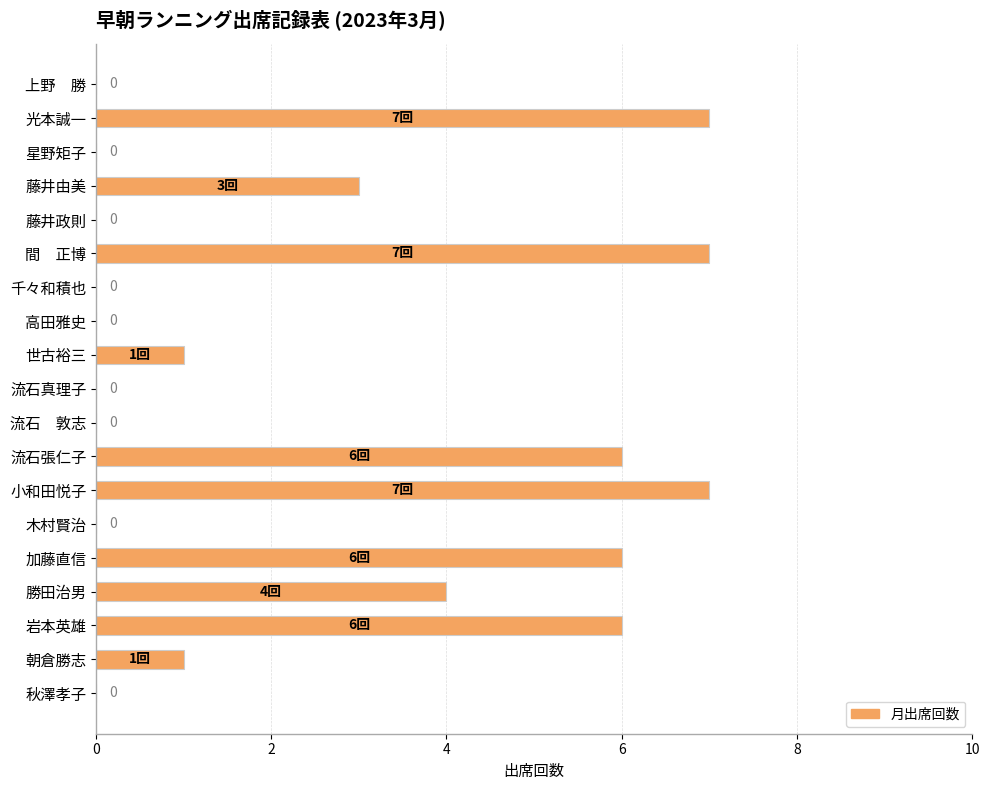

What is the sum of the values at 上野　勝 and 小和田悦子?

7